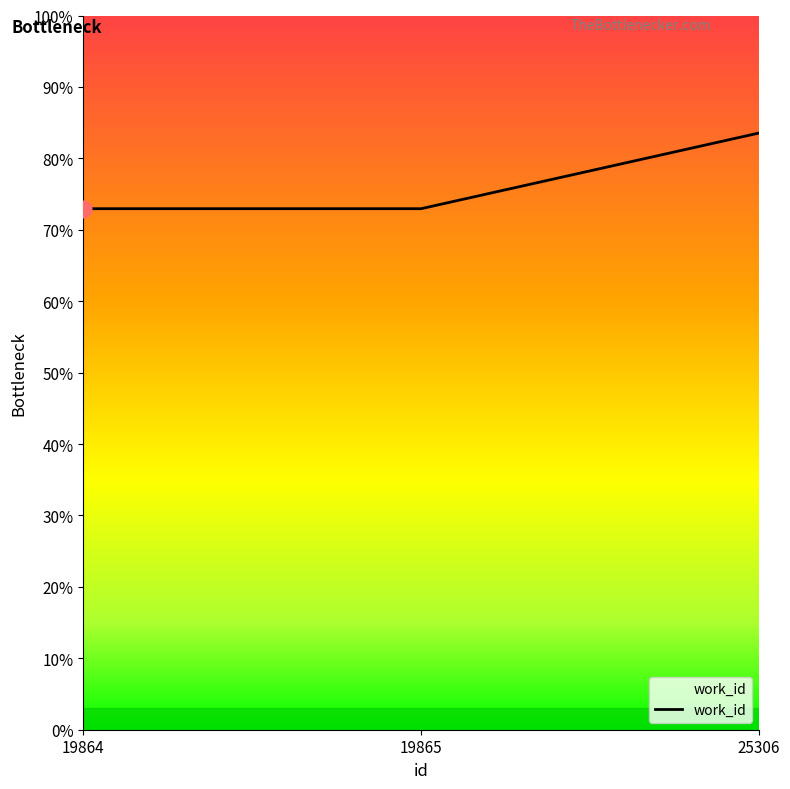

Does the chart have visible grid lines?

No